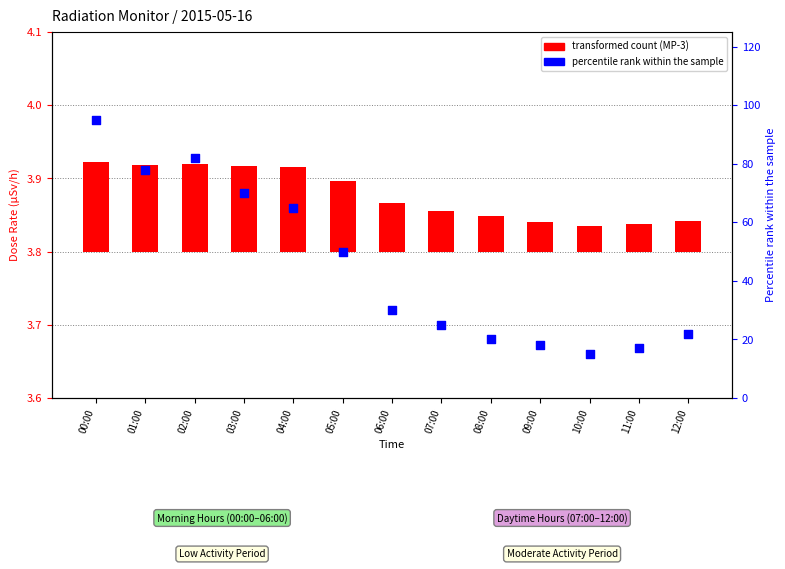

Which series has the largest Y range (max minus min)?

percentile rank within the sample